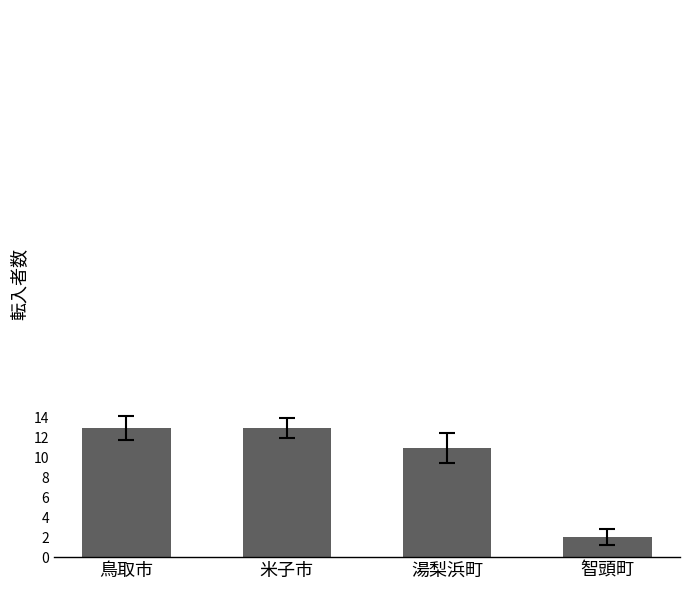

Reading left to right, transcribe all the data shown in this chart.

13	13	11	2